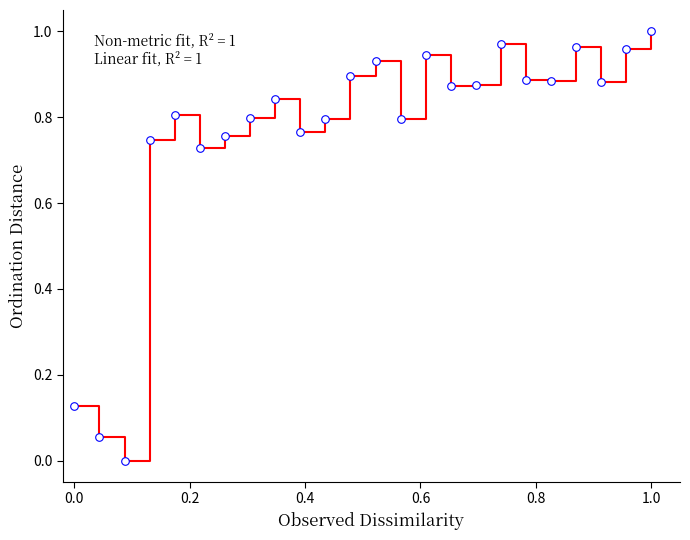

Does the chart have visible grid lines?

No